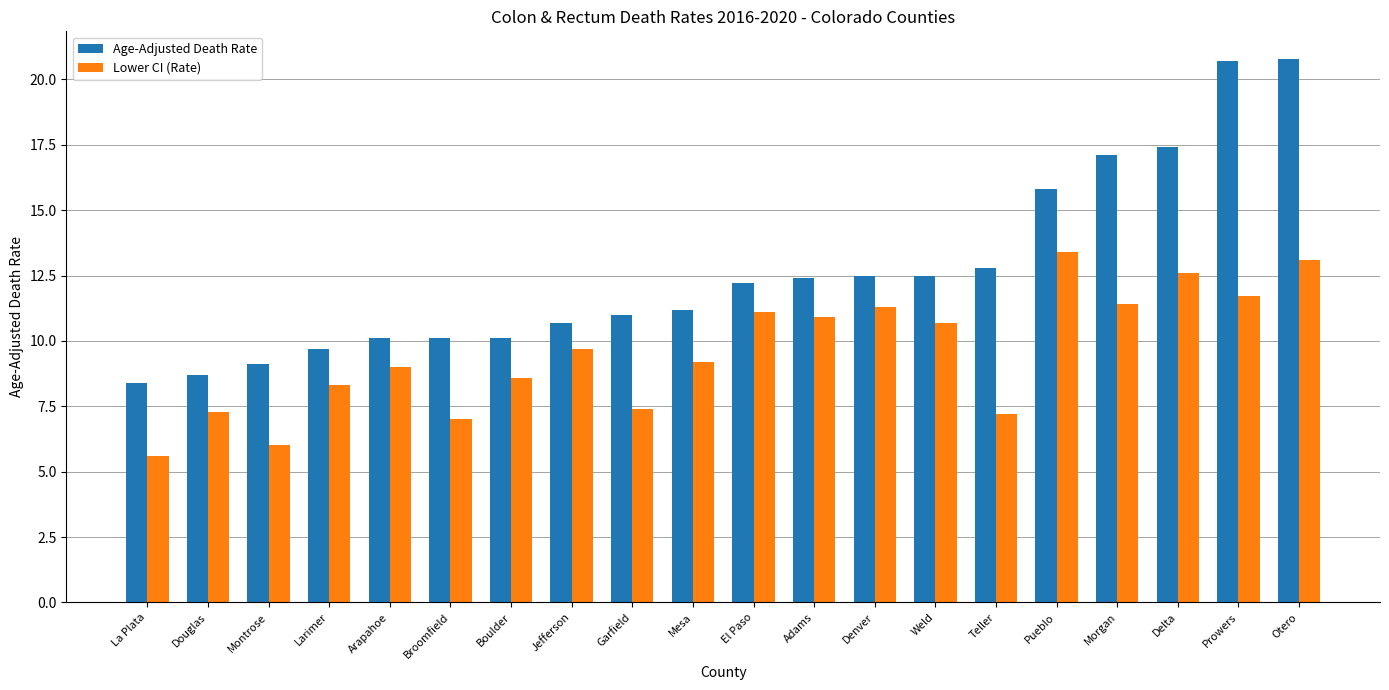

What position from the left is Delta?

18